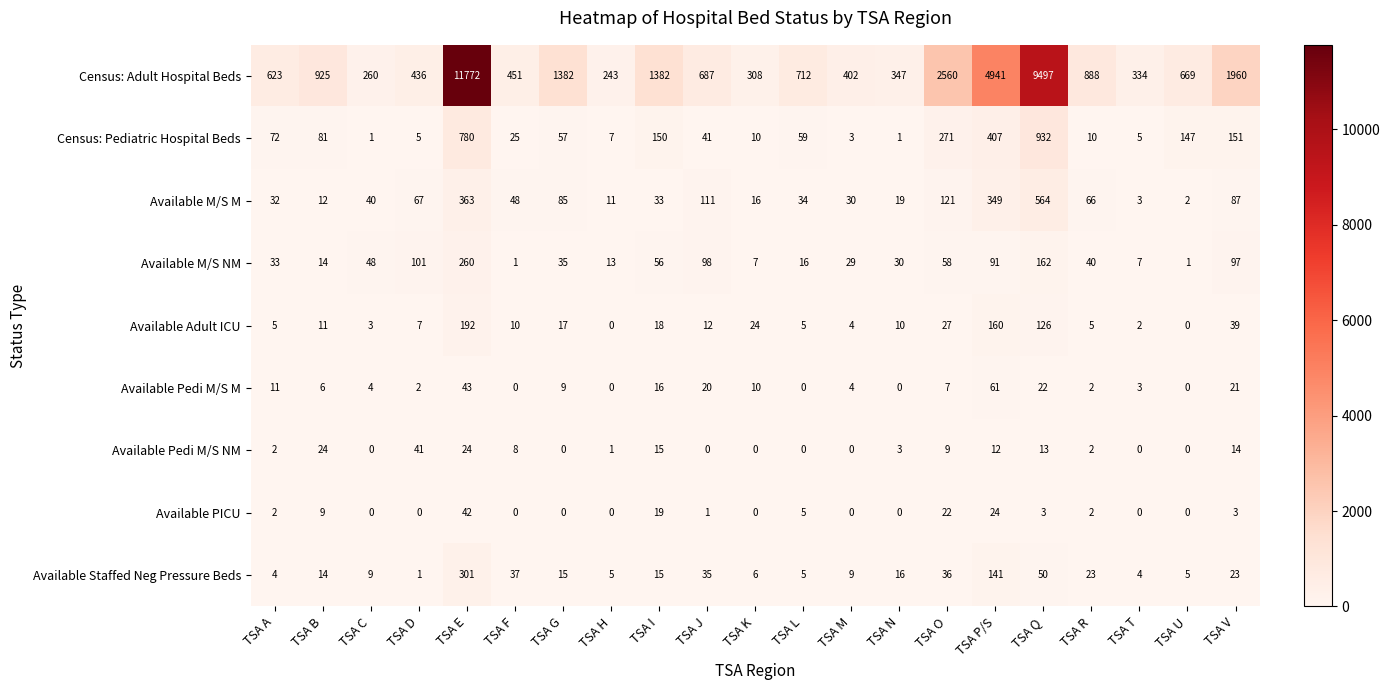

The value of Available Adult ICU at TSA U is 0. True or false?

True